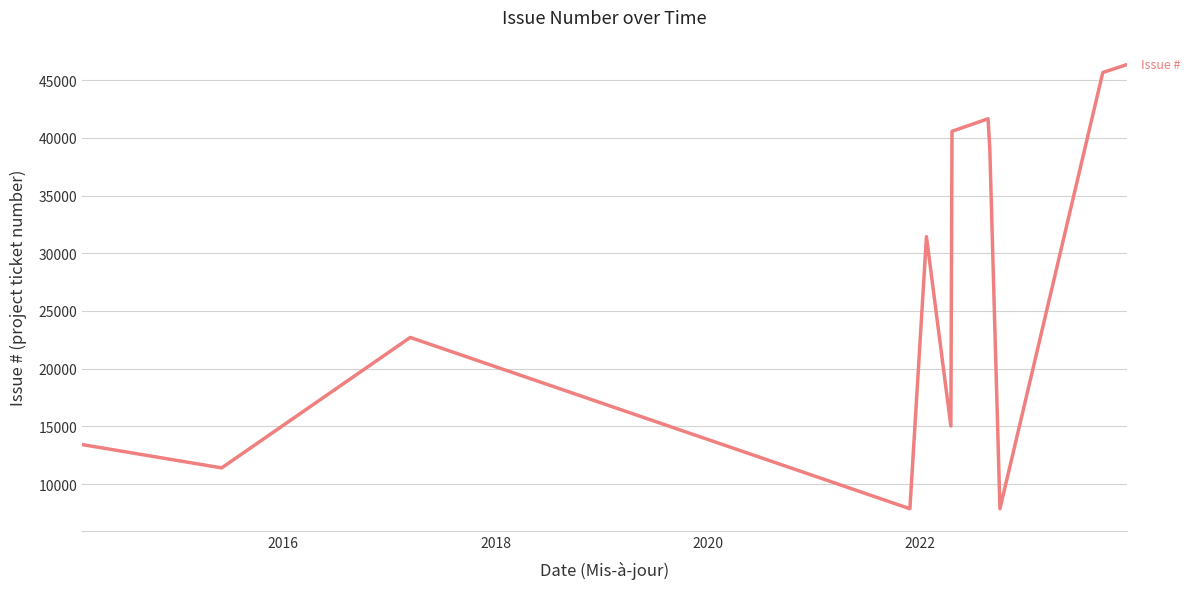

What is the difference between the maximum and minimum values?

38482